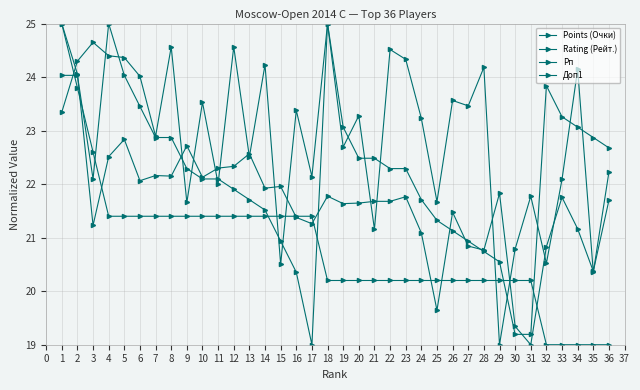

Does the chart display data point markers on the line(s)?

Yes